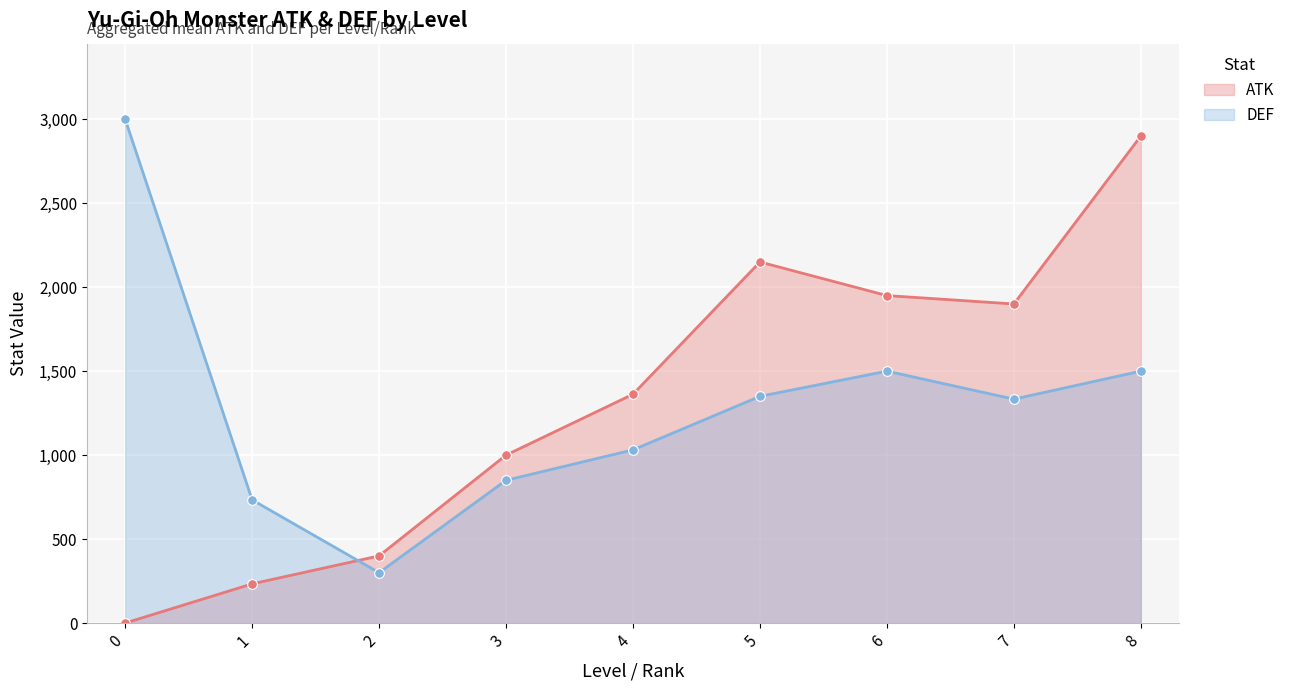

In DEF, how many points are higher than both neighbors (excluding endpoints)?

1